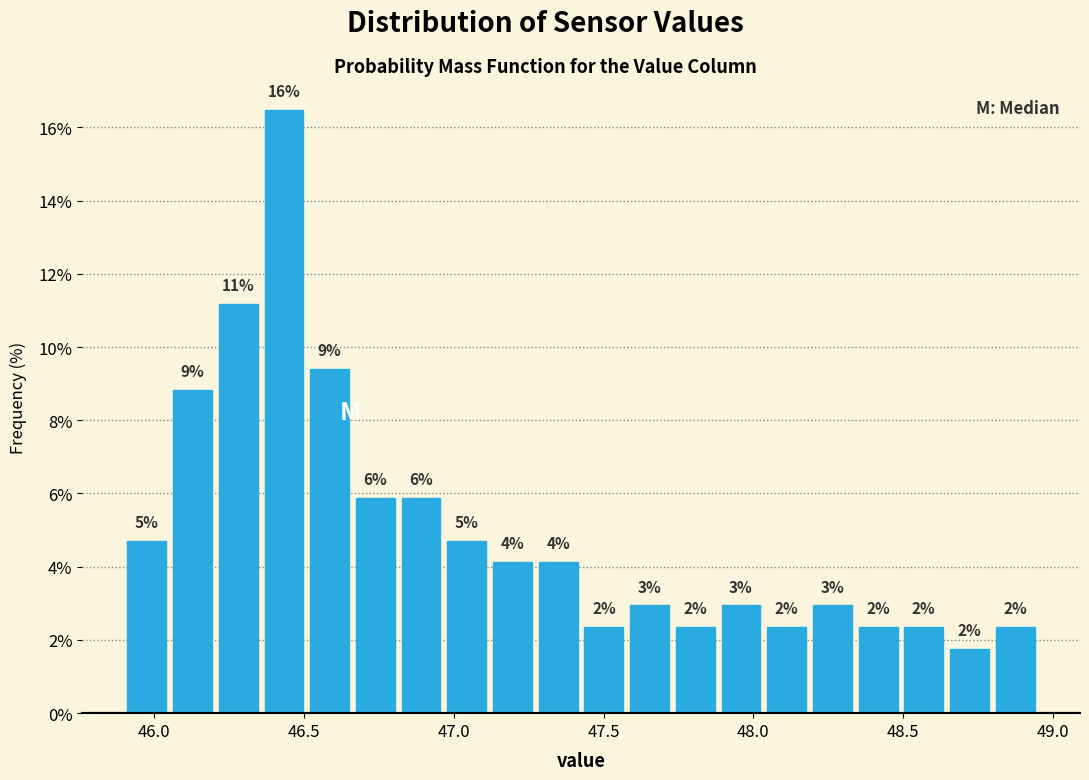

Around what value on the x-axis is the tallest bar? Give the approximate position of its centre, as read against the axis.

46.45